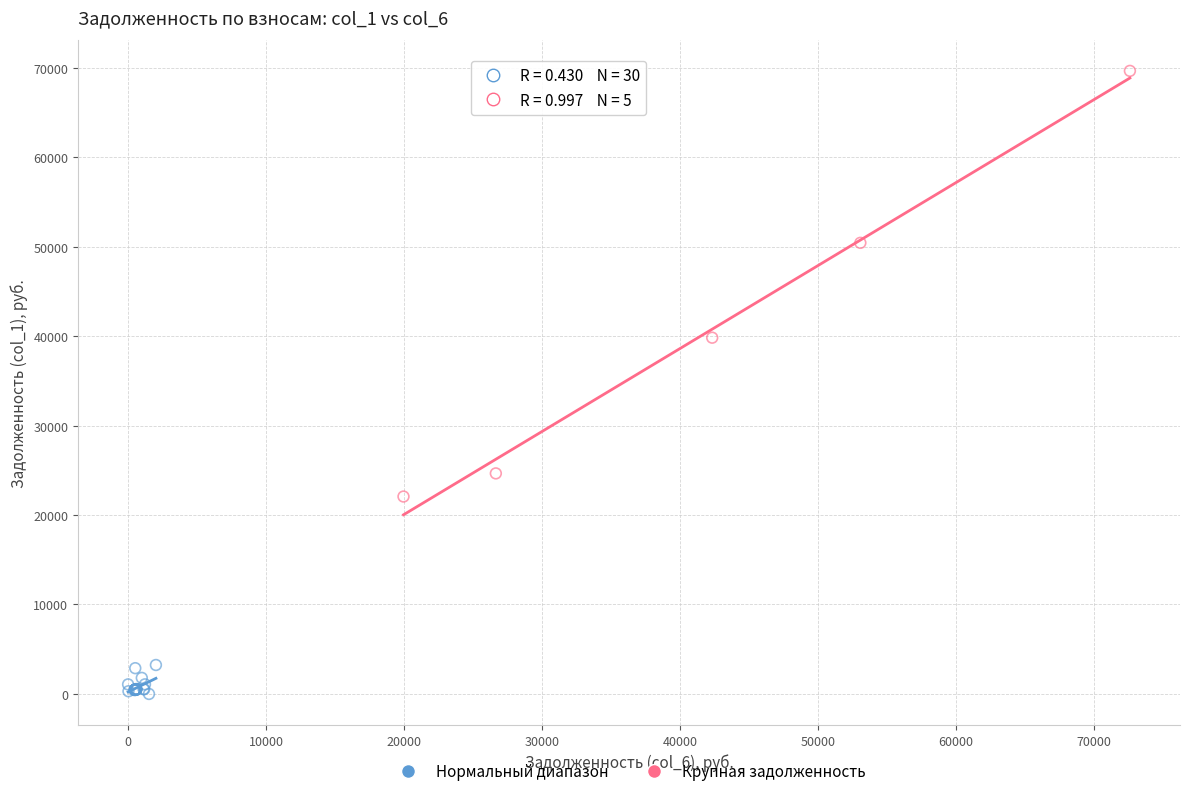

Which series has the largest Y range (max minus min)?

Крупная задолженность